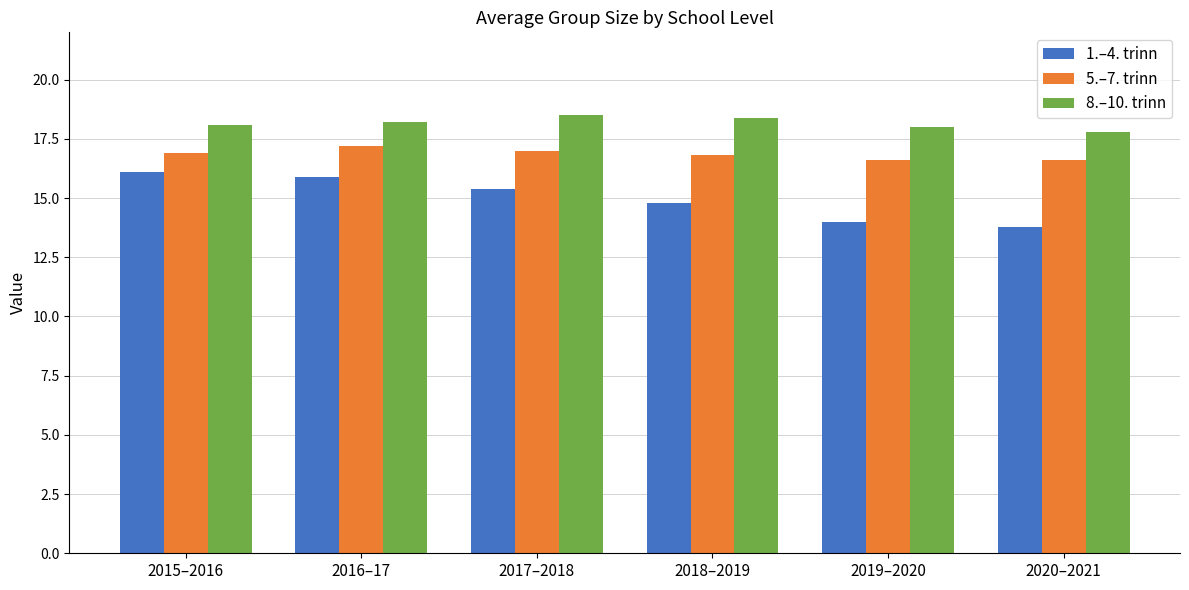

Rank the series by their maximum value, from highest to lowest.

8.–10. trinn, 5.–7. trinn, 1.–4. trinn